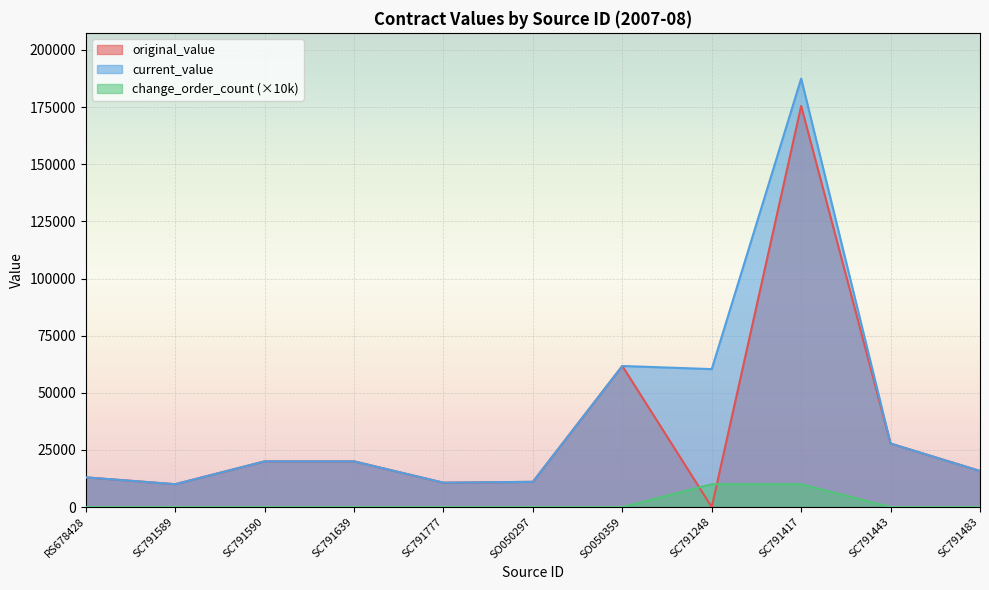

What value does the change_order_count series have at SC791248?

10000.0